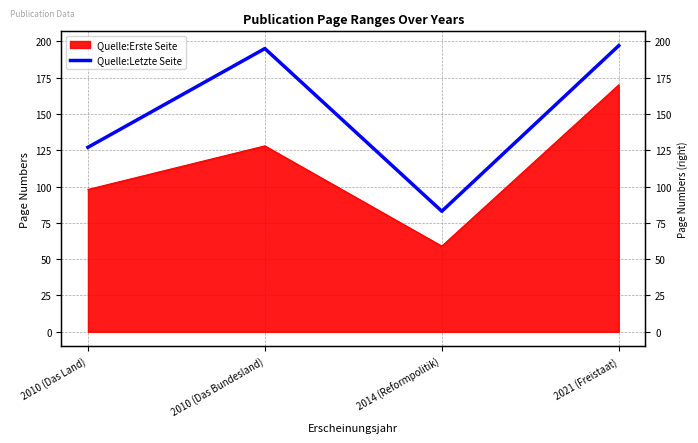

True or false: the data shows 127 at 2010 (Das Land).

True